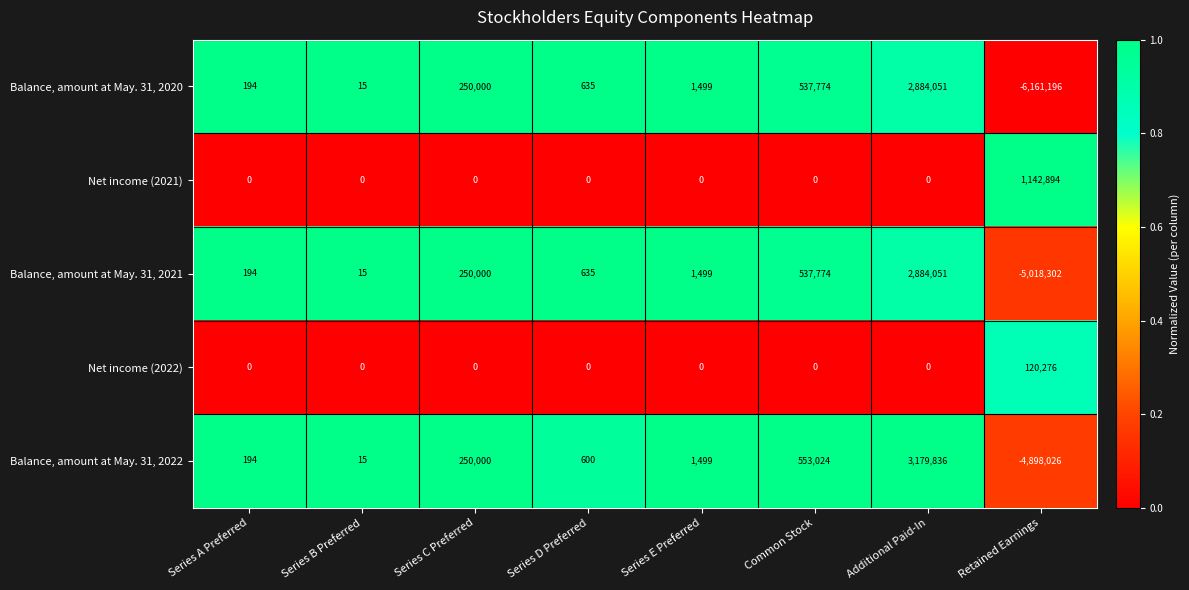

Between Series E Preferred and Retained Earnings, which series saw the biggest shift?

Balance, amount at May. 31, 2020